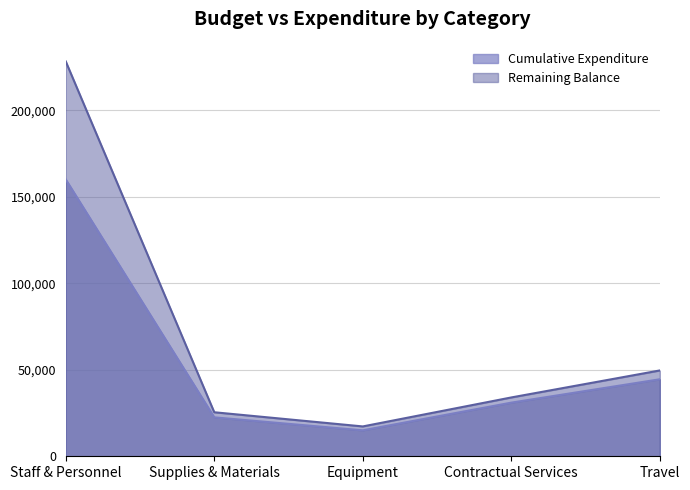

True or false: Cumulative Expenditure and Remaining Balance cross at least once.

False